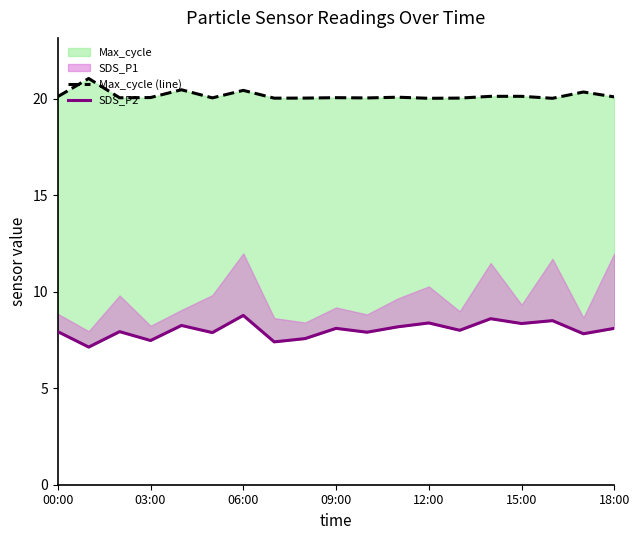

Does the chart have visible grid lines?

No